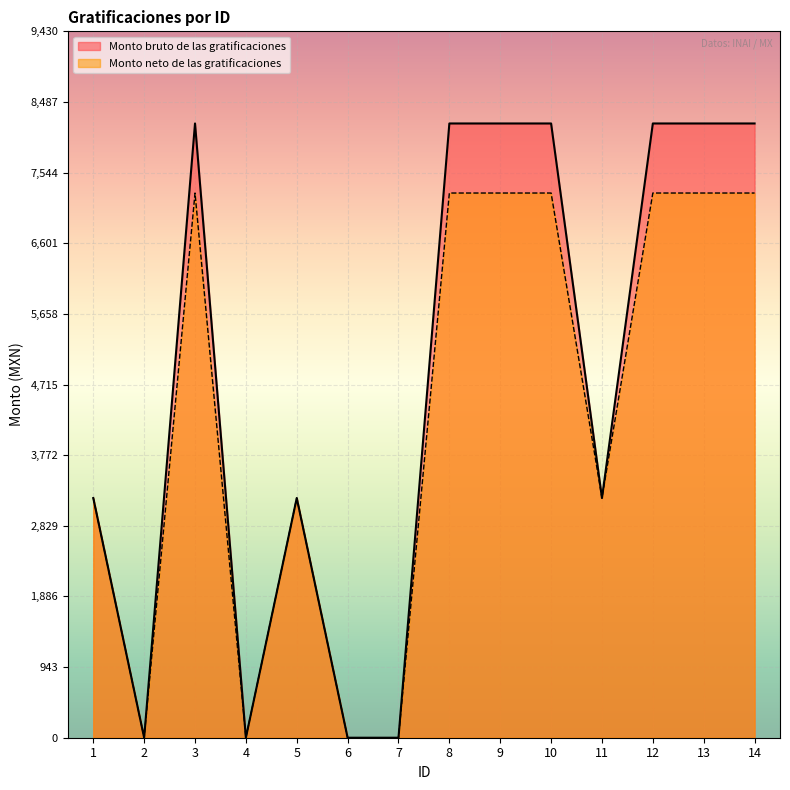

List the series in order of their peak value, highest first.

Monto bruto de las gratificaciones, Monto neto de las gratificaciones